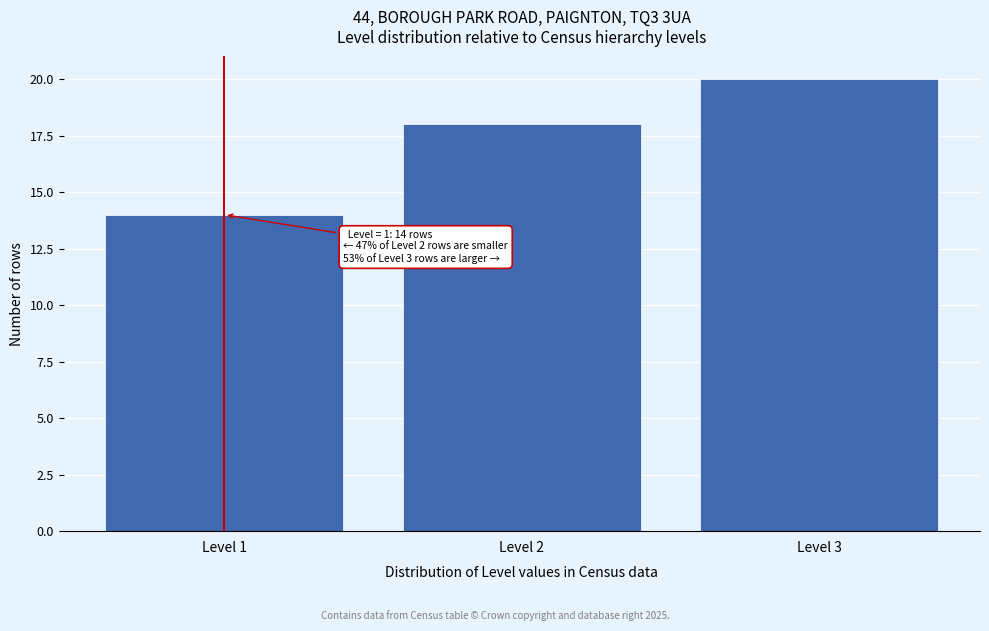

Reading left to right, extract all data points from this chart.

14	18	20